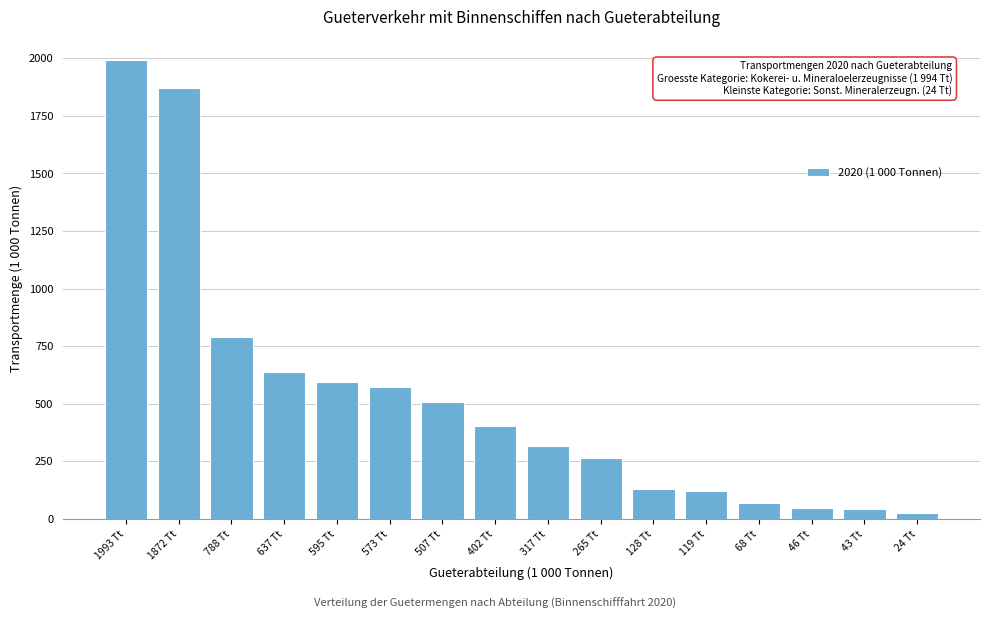

Is it true that the value at 402 Tt is 214.2?

False